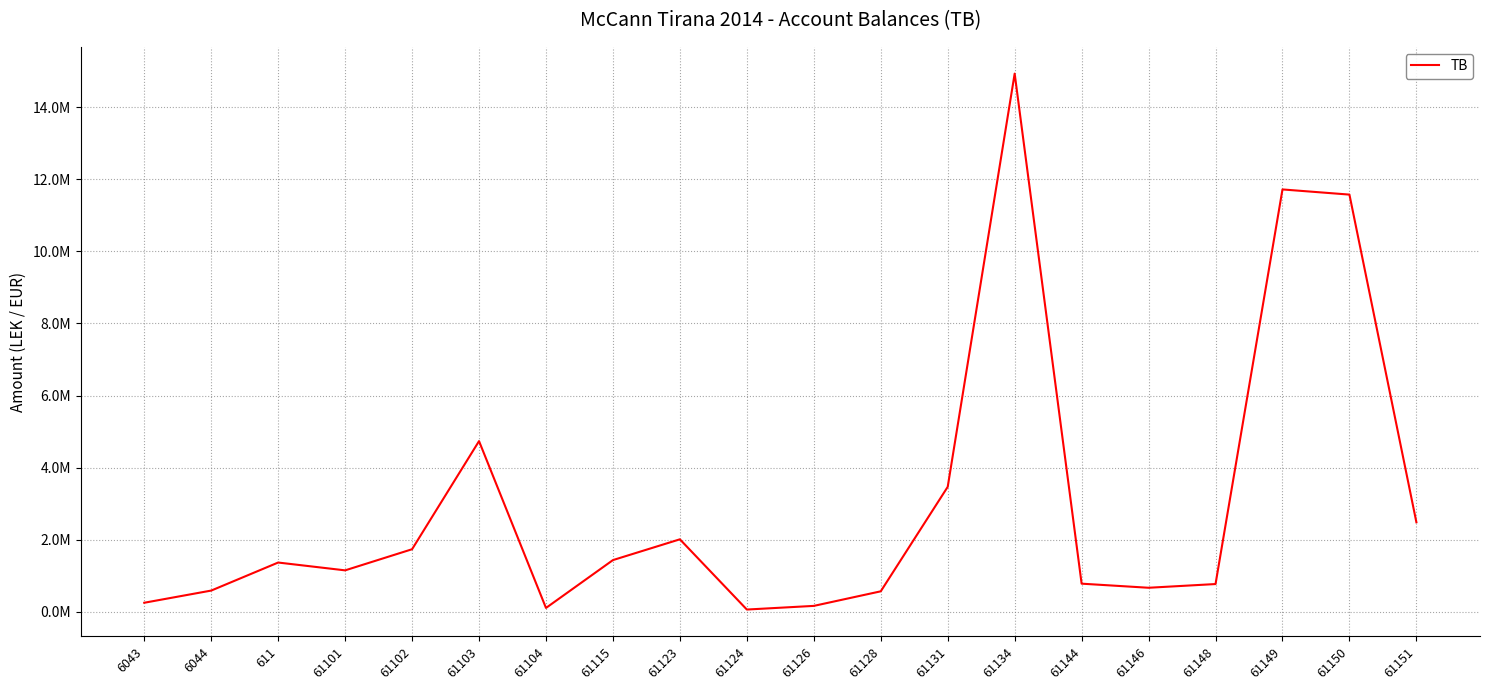

Where is the data nearest to the value 7496485?

61103